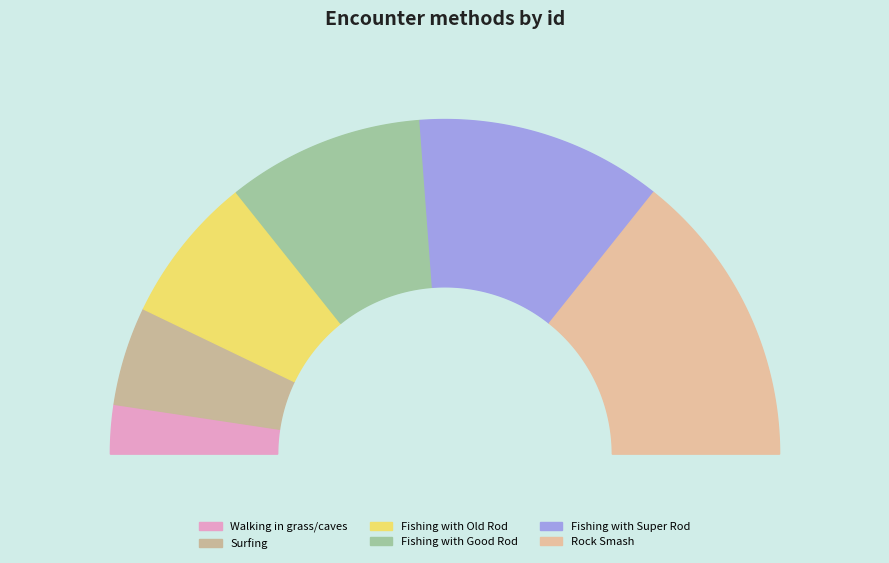

What is the change in value from Fishing with Super Rod to Rock Smash?

+1